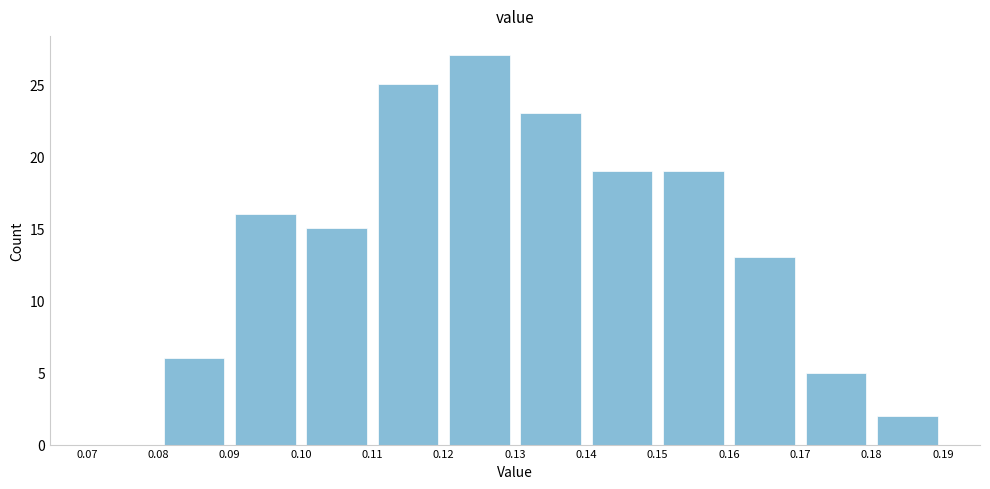

Which range on the x-axis has the tallest bar?

0.12 to 0.13